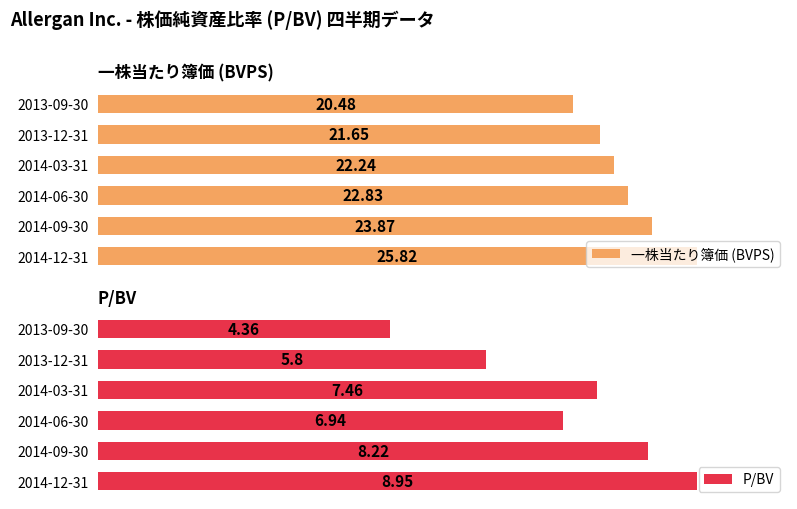

What is the maximum value for 一株当たり簿価 (BVPS)?

25.8